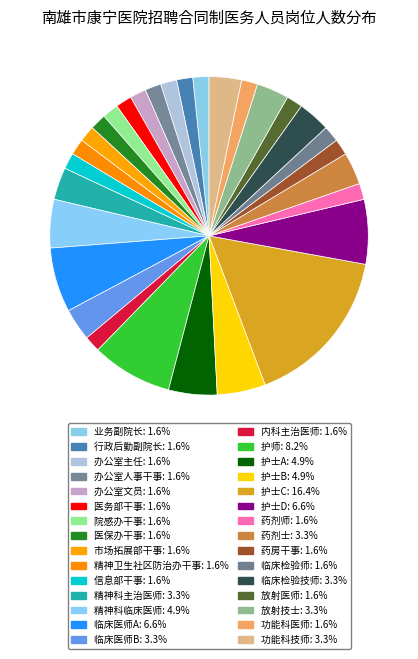

Is it true that 精神科临床医师 is 19% of the pie?

False